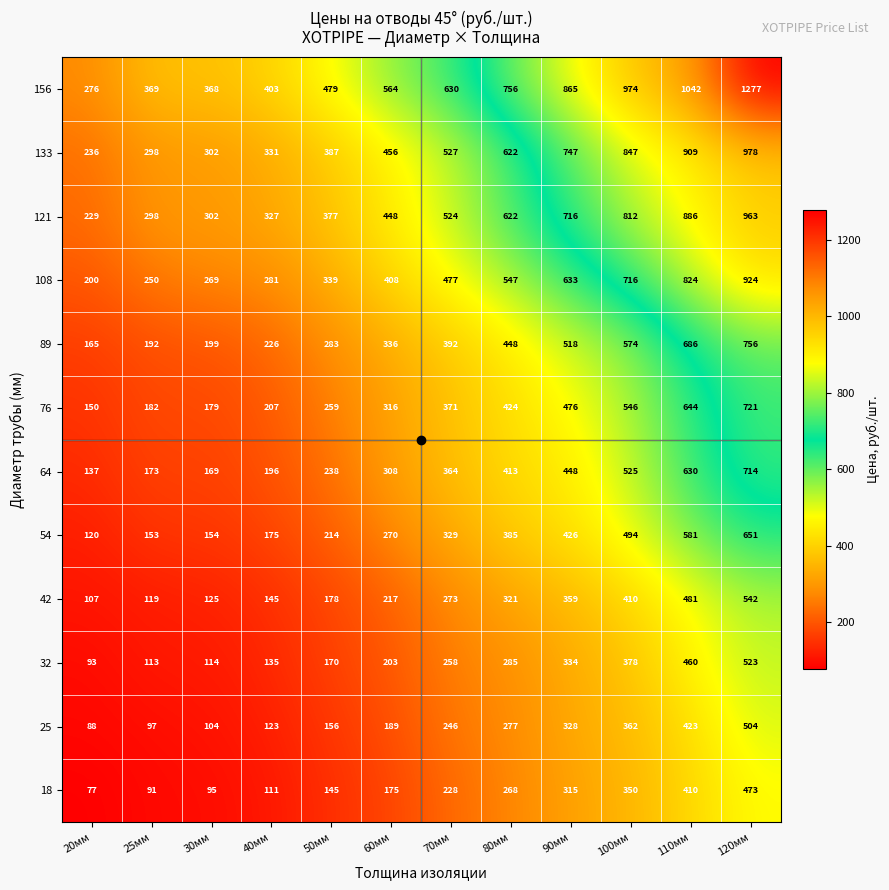

The 42 series shows 864 at 120мм. True or false?

False